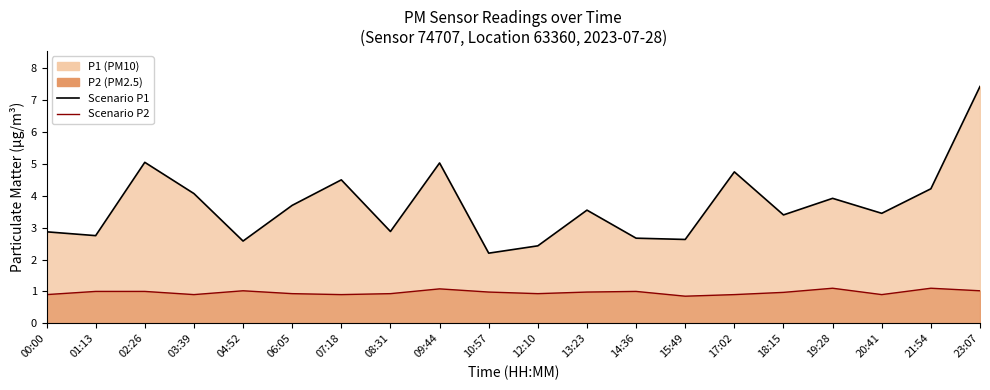

Reading right to left, list all the values displayed in this chart.

Scenario P1: 23:07=7.4	21:54=4.2	20:41=3.5	19:28=3.9	18:15=3.4	17:02=4.8	15:49=2.6	14:36=2.7	13:23=3.5	12:10=2.4	10:57=2.2	09:44=5.0	08:31=2.9	07:18=4.5	06:05=3.7	04:52=2.6	03:39=4.1	02:26=5.0	01:13=2.8	00:00=2.9
Scenario P2: 23:07=1.0	21:54=1.1	20:41=0.9	19:28=1.1	18:15=1.0	17:02=0.9	15:49=0.8	14:36=1.0	13:23=1.0	12:10=0.9	10:57=1.0	09:44=1.1	08:31=0.9	07:18=0.9	06:05=0.9	04:52=1.0	03:39=0.9	02:26=1.0	01:13=1.0	00:00=0.9